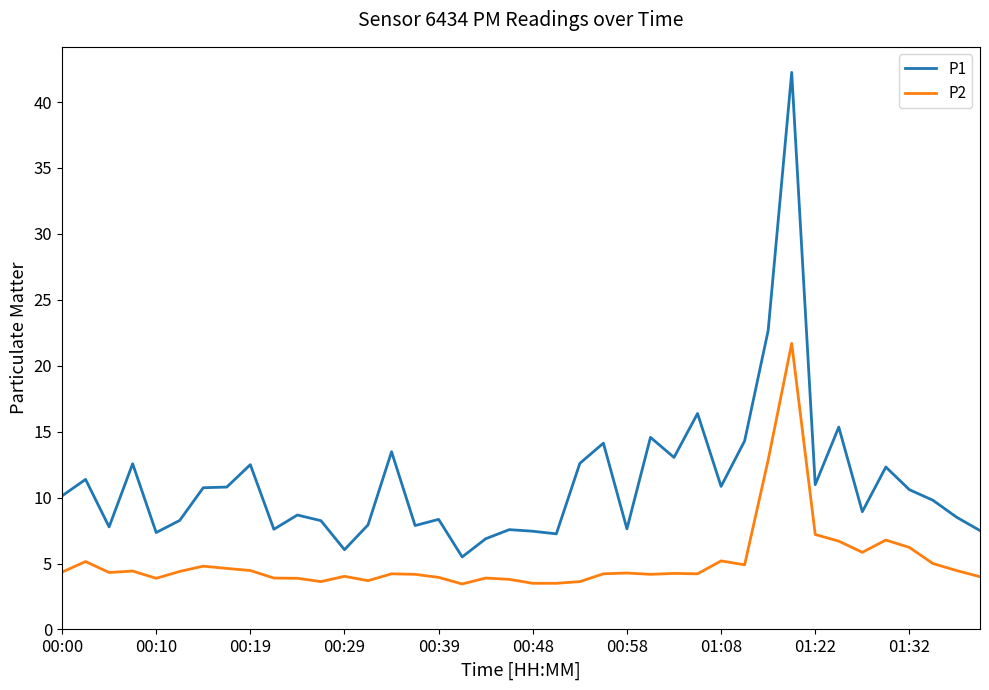

What is the maximum value for P2?

21.7